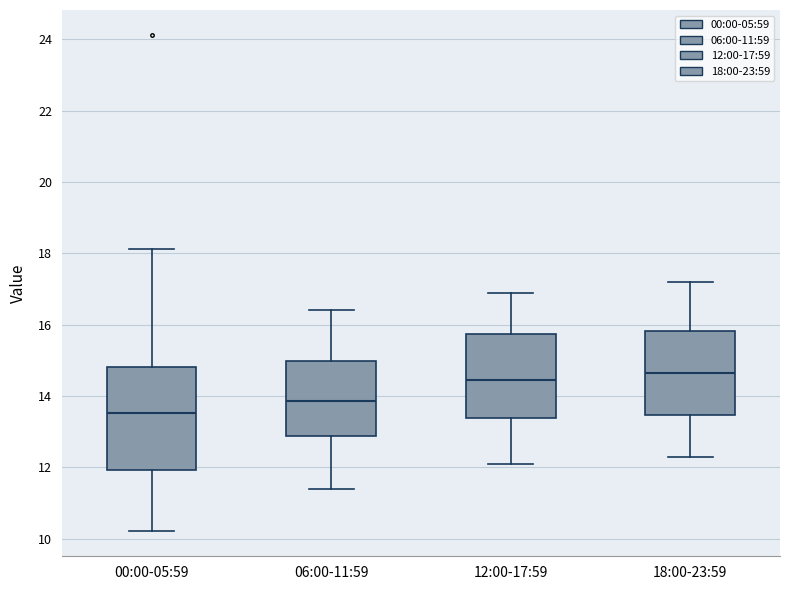

Reading left to right, read every box against the y-axis: the position of its median line, the range the box covers, and the ends of its whiskers. The values are not printed on the chart, so give them approximately, as read against the axis.

00:00-05:59: median 13.6, box 12.0 to 14.8, whiskers 10.2 to 18.2
06:00-11:59: median 13.8, box 12.8 to 15.0, whiskers 11.4 to 16.4
12:00-17:59: median 14.4, box 13.4 to 15.8, whiskers 12.2 to 17.0
18:00-23:59: median 14.6, box 13.4 to 15.8, whiskers 12.4 to 17.2